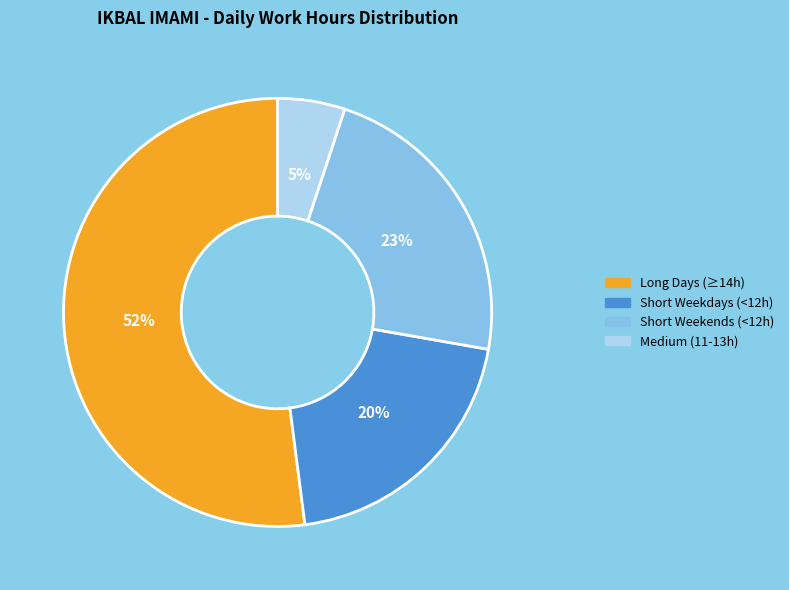

Count the number of slices in the pie.

4